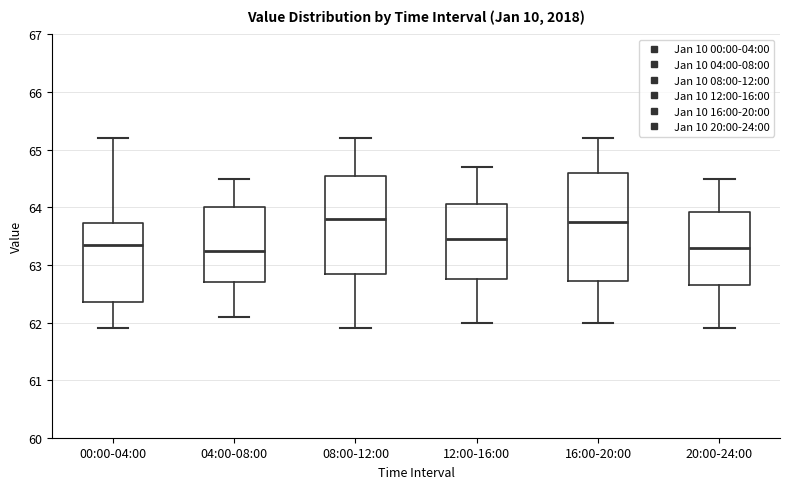

Where is the upper edge of the box for 04:00-08:00 on the y-axis? The values are not printed on the chart, so give them approximately, as read against the axis.

64.0